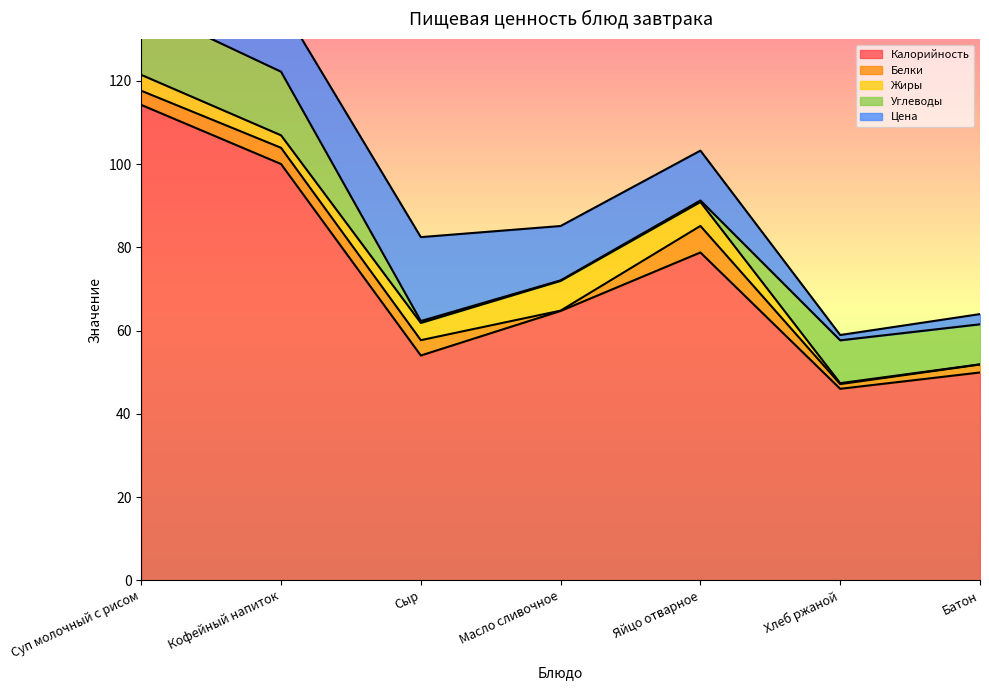

Reading left to right, transcribe all the data shown in this chart.

Калорийность: 114.2	100.0	54.0	64.7	78.8	46.0	49.9
Белки: 3.4	3.9	3.7	0.1	6.4	1.1	1.9
Жиры: 3.8	3.0	4.1	7.2	5.8	0.2	0.0
Углеводы: 16.6	15.3	0.5	0.1	0.4	10.3	9.6
Цена: 18.9	16.2	20.2	13.1	12.0	1.3	2.5